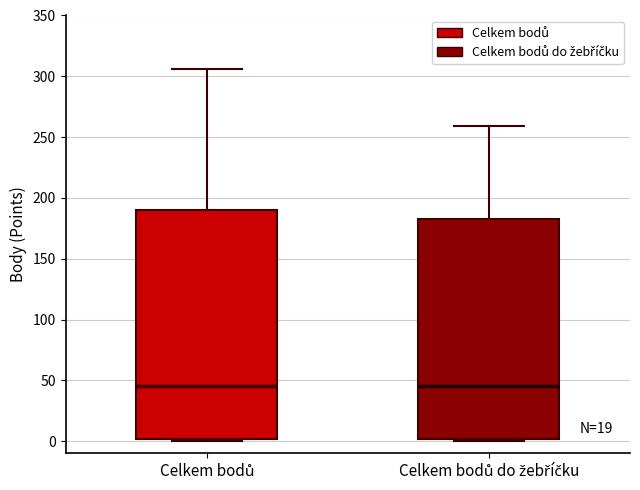

Comparing the boxes themselves (not the whiskers), which one is the tallest?

Celkem bodů